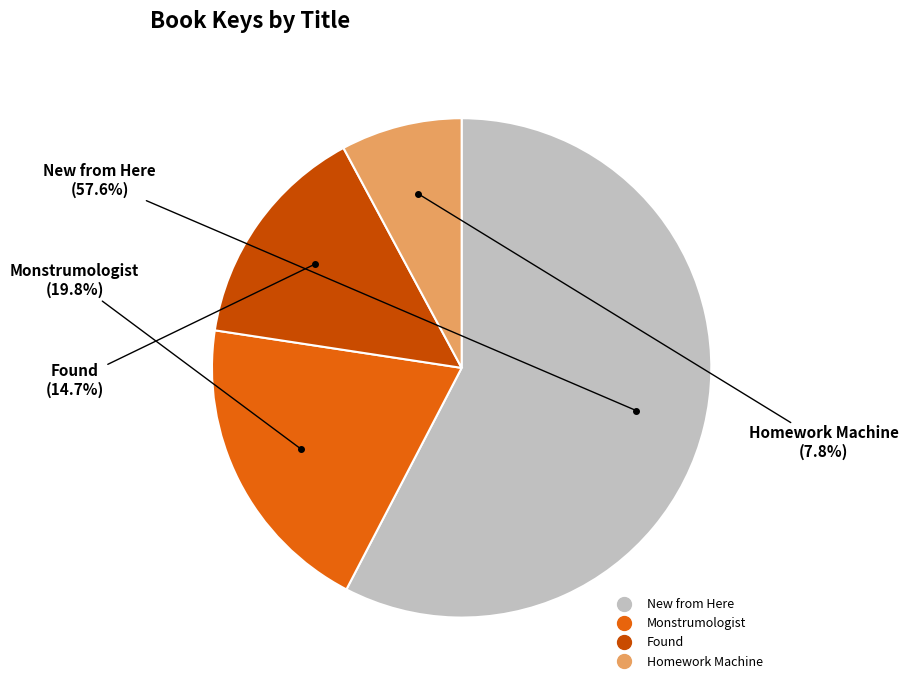

What portion of the pie excludes Homework Machine?

92.2%